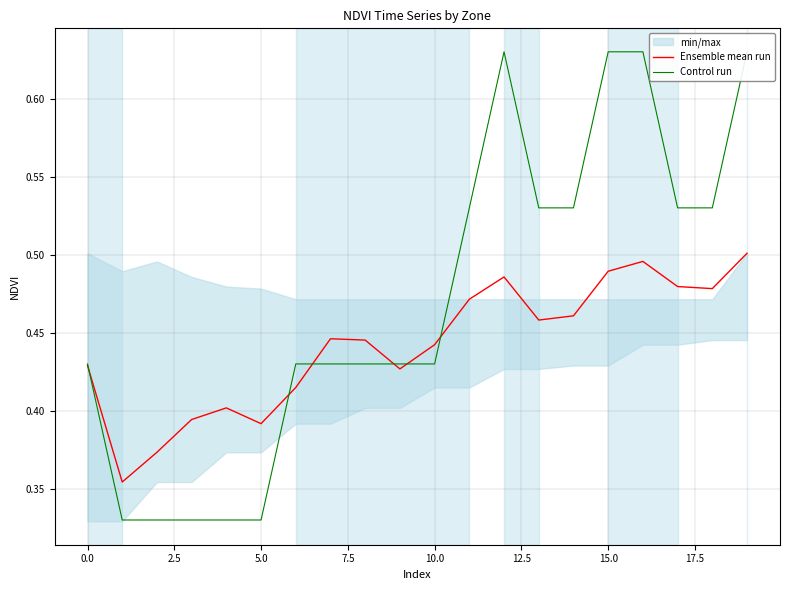

Between 11 and 14, which series saw the biggest shift?

Ensemble mean run